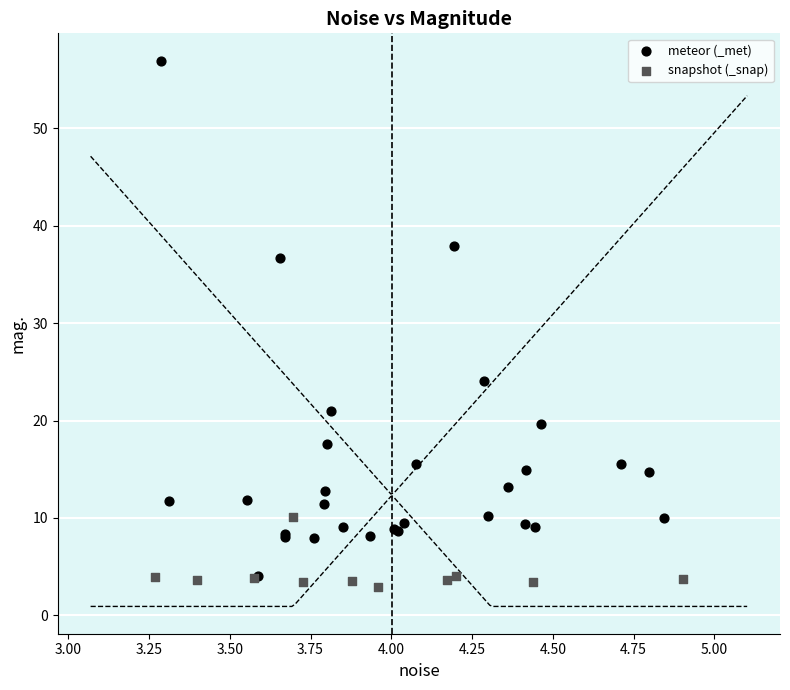

Which series has the largest Y range (max minus min)?

meteor (_met)